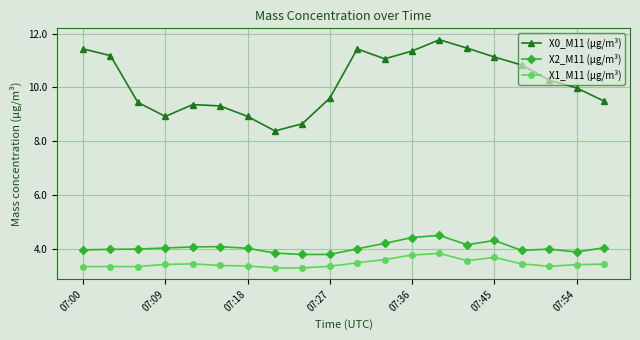

Which series has the largest total across all categories?

X0_M11 (μg/m³)